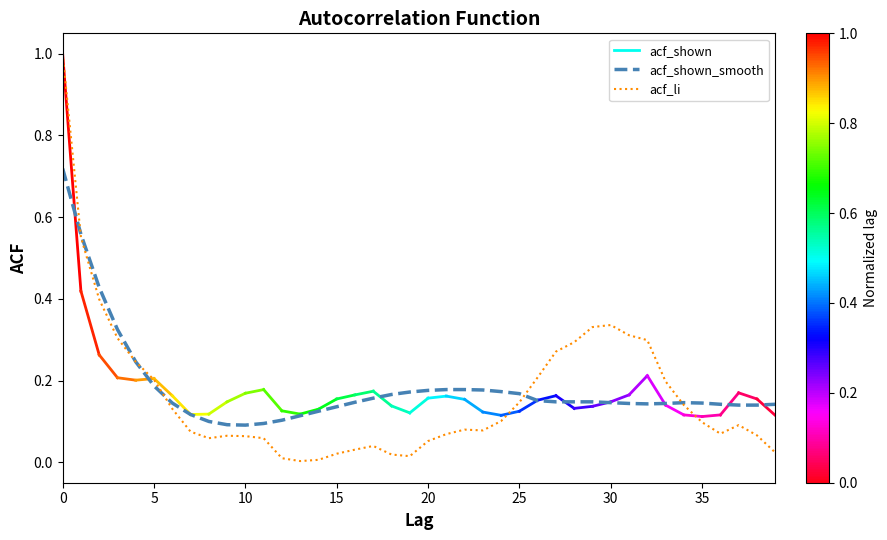

Which series has the largest range (max minus min)?

acf_li